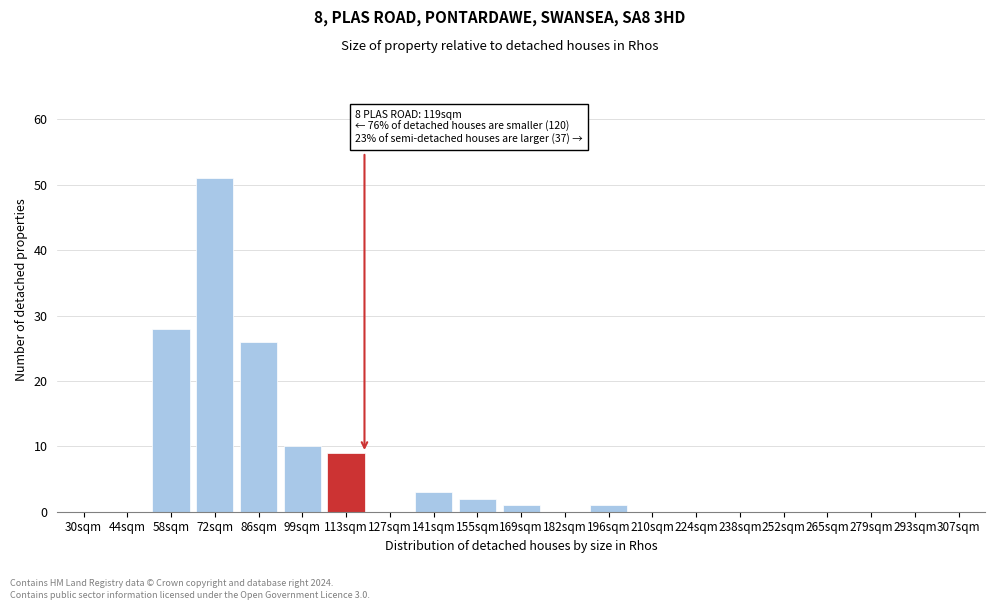

Reading right to left, transcribe all the data shown in this chart.

307sqm=0	293sqm=0	279sqm=0	265sqm=0	252sqm=0	238sqm=0	224sqm=0	210sqm=0	196sqm=1	182sqm=0	169sqm=1	155sqm=2	141sqm=3	127sqm=0	113sqm=9	99sqm=10	86sqm=26	72sqm=51	58sqm=28	44sqm=0	30sqm=0